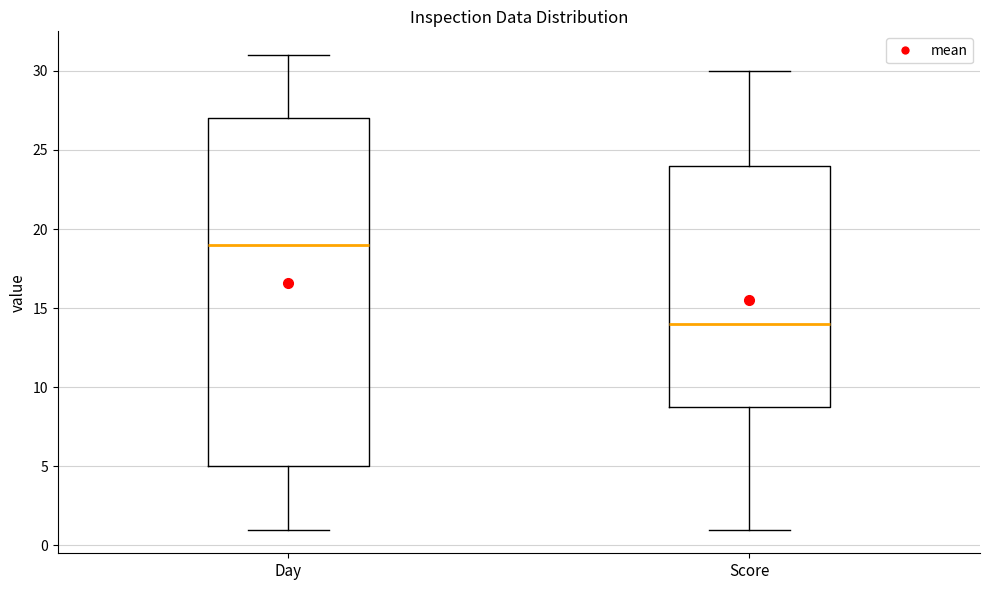

Comparing the boxes themselves (not the whiskers), which one is the tallest?

Day